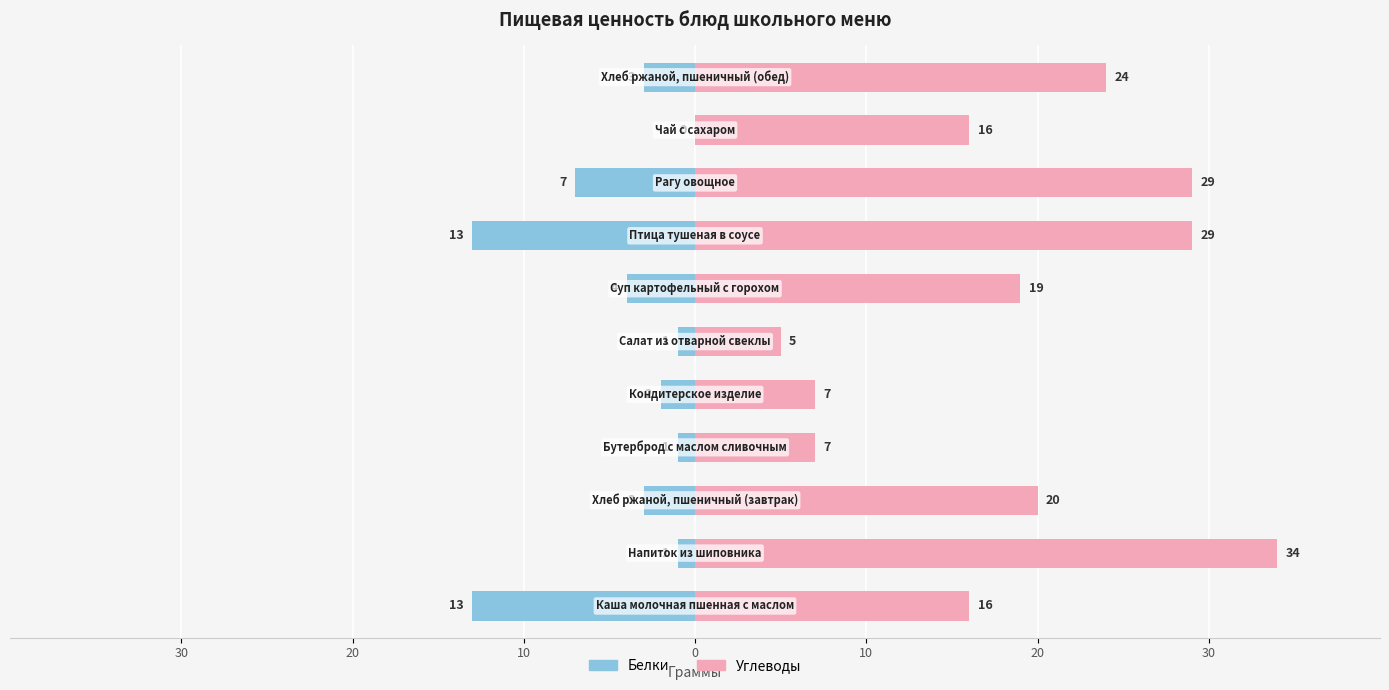

Are the bars horizontal?

Yes